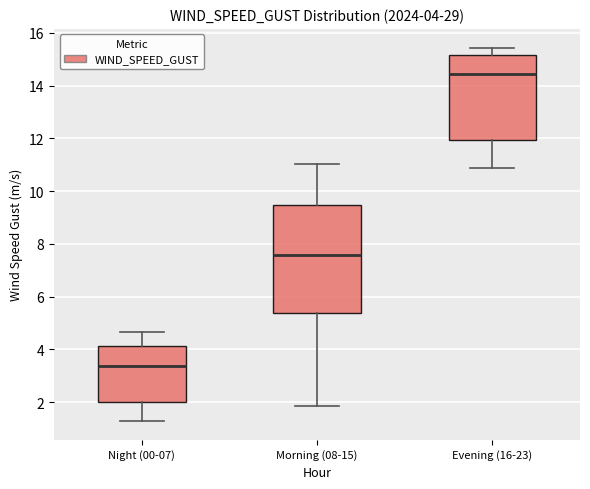

Which box is the tallest, from its lower edge to its upper edge?

Morning (08-15)